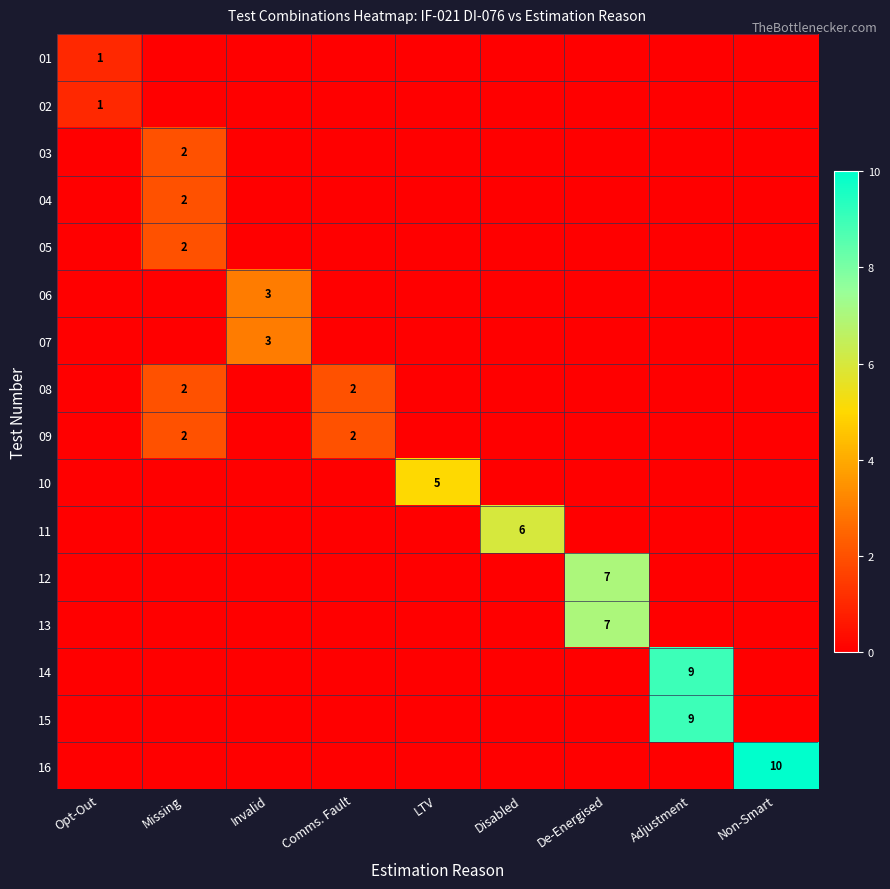

The value of 02 at Opt-Out is 1. True or false?

True